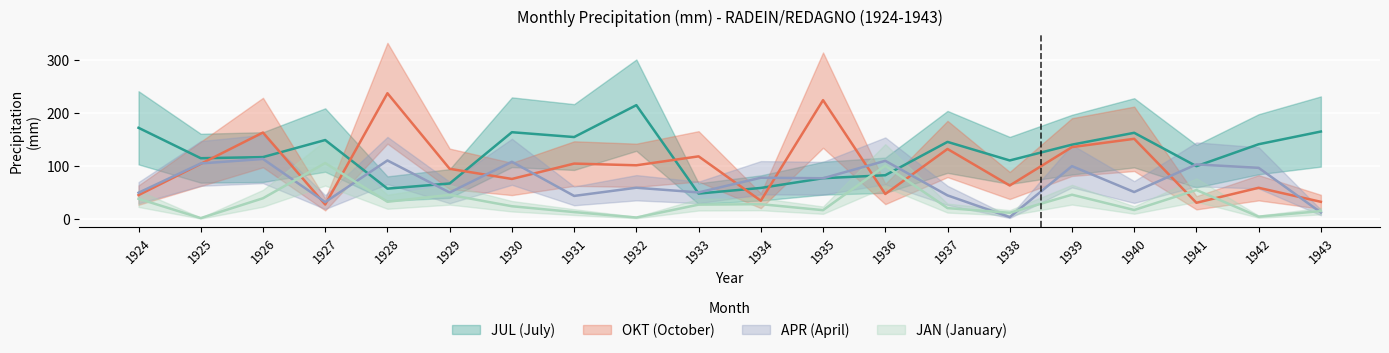

Is this an area chart (filled region under the line)?

No